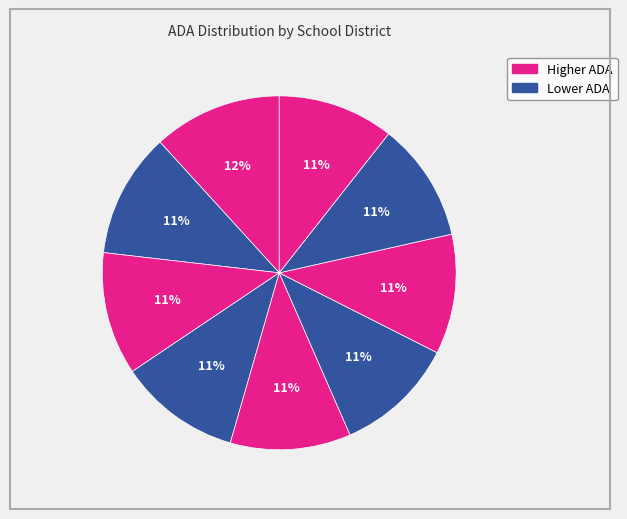

Count the number of slices in the pie.

9